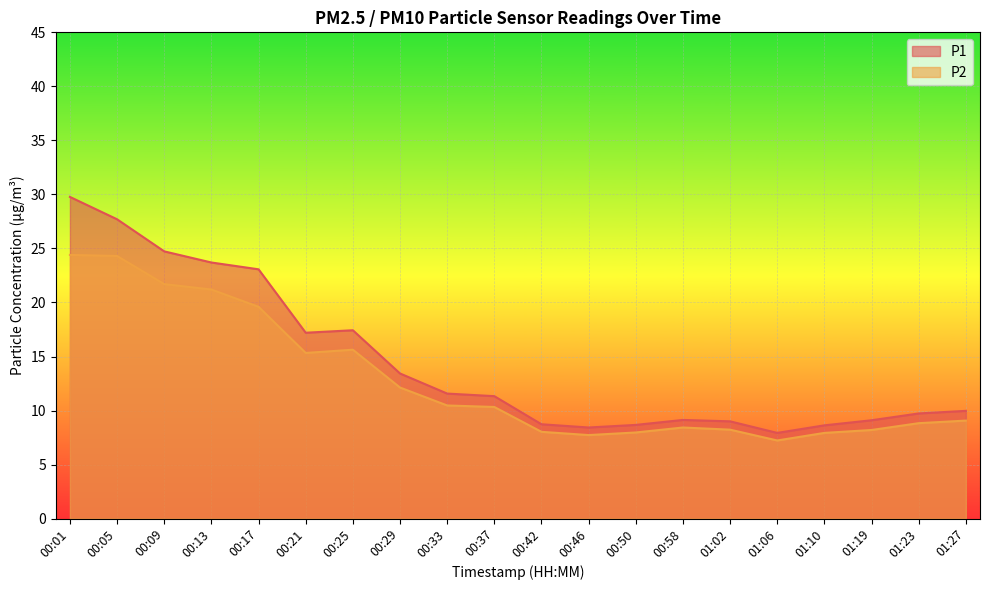

At which label is P2 closest to 15?

00:21